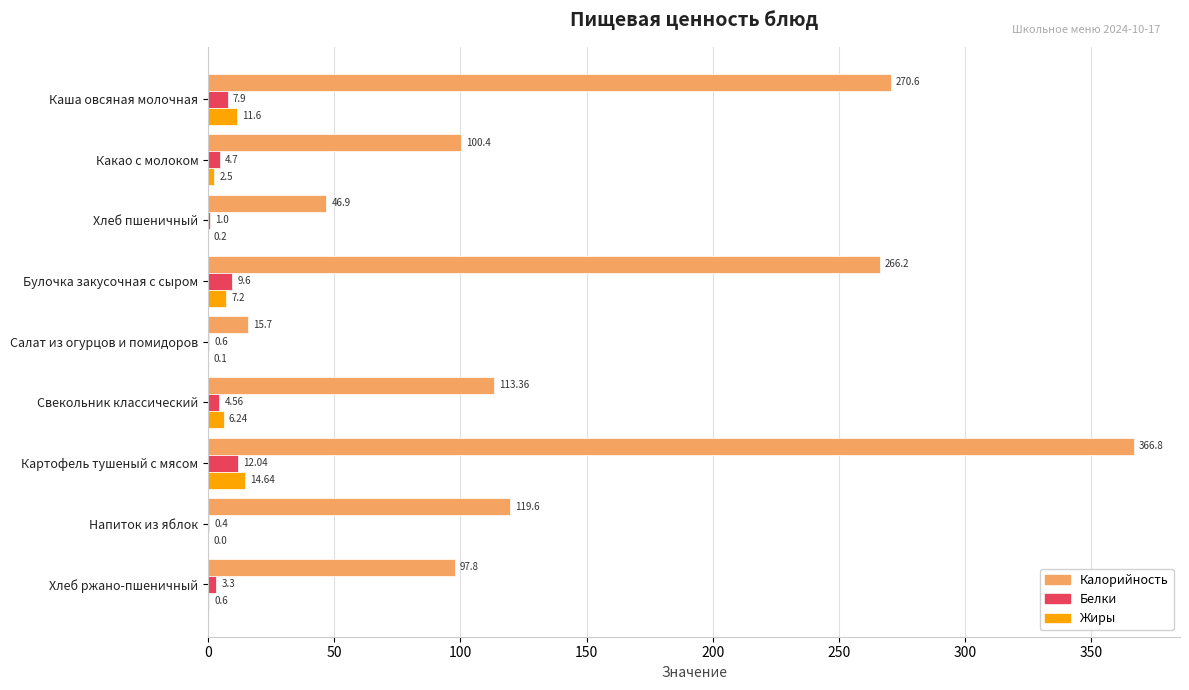

Which category has the highest value in the Белки series?

Картофель тушеный с мясом